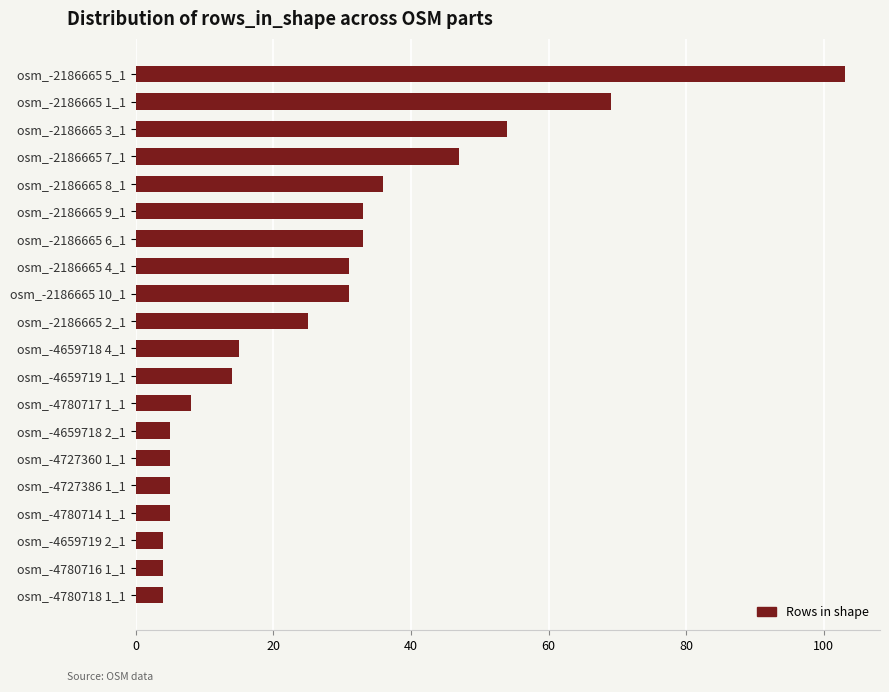

Between osm_-2186665 2_1 and osm_-4727360 1_1, which is larger?

osm_-2186665 2_1